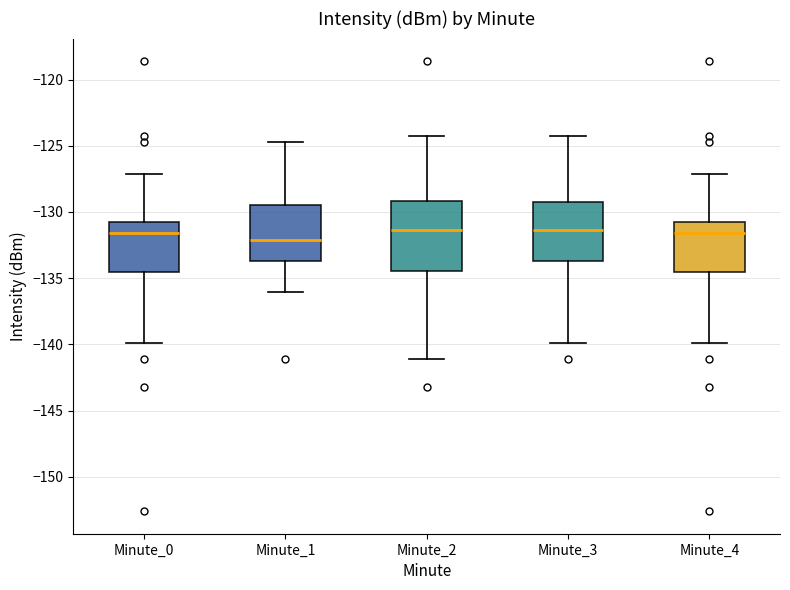

Reading left to right, read every box against the y-axis: the position of its median line, the range the box covers, and the ends of its whiskers. The values are not printed on the chart, so give them approximately, as read against the axis.

Minute_0: median -131.5, box -134.5 to -131.0, whiskers -140.0 to -127.0
Minute_1: median -132.0, box -133.5 to -129.5, whiskers -136.0 to -124.5
Minute_2: median -131.5, box -134.5 to -129.0, whiskers -141.0 to -124.0
Minute_3: median -131.5, box -133.5 to -129.0, whiskers -140.0 to -124.0
Minute_4: median -131.5, box -134.5 to -131.0, whiskers -140.0 to -127.0